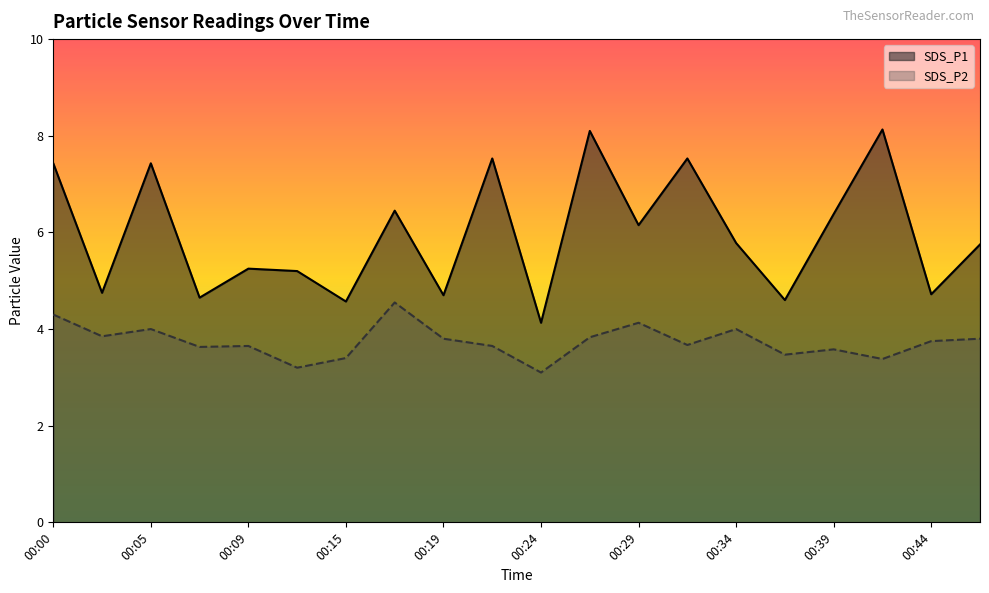

Which category has the lowest value in the SDS_P2 series?

00:24